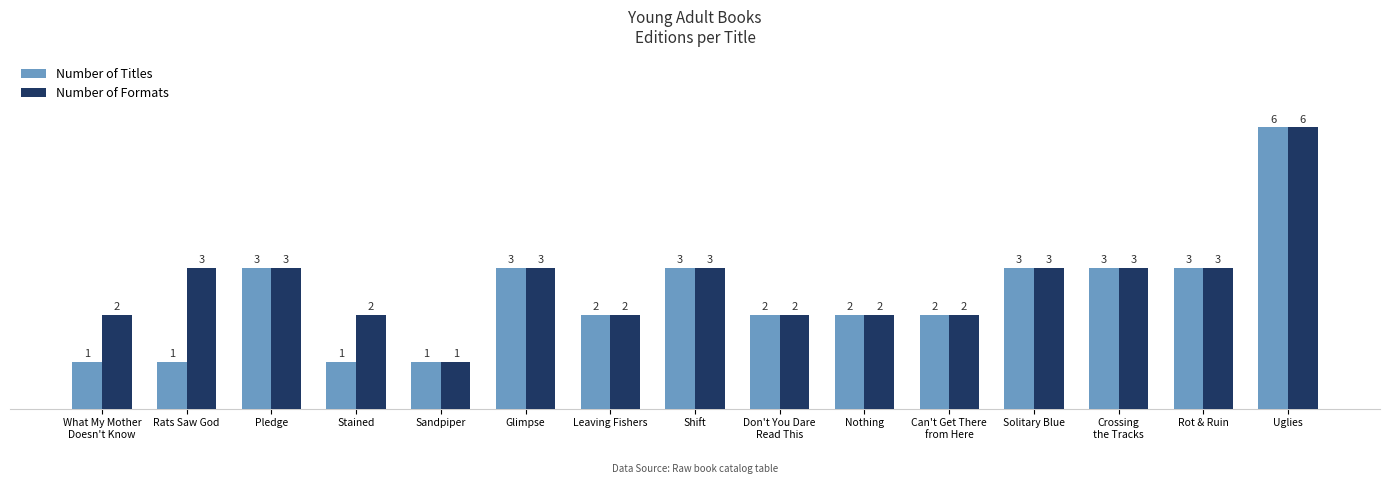

Which series has the largest total across all categories?

Number of Formats